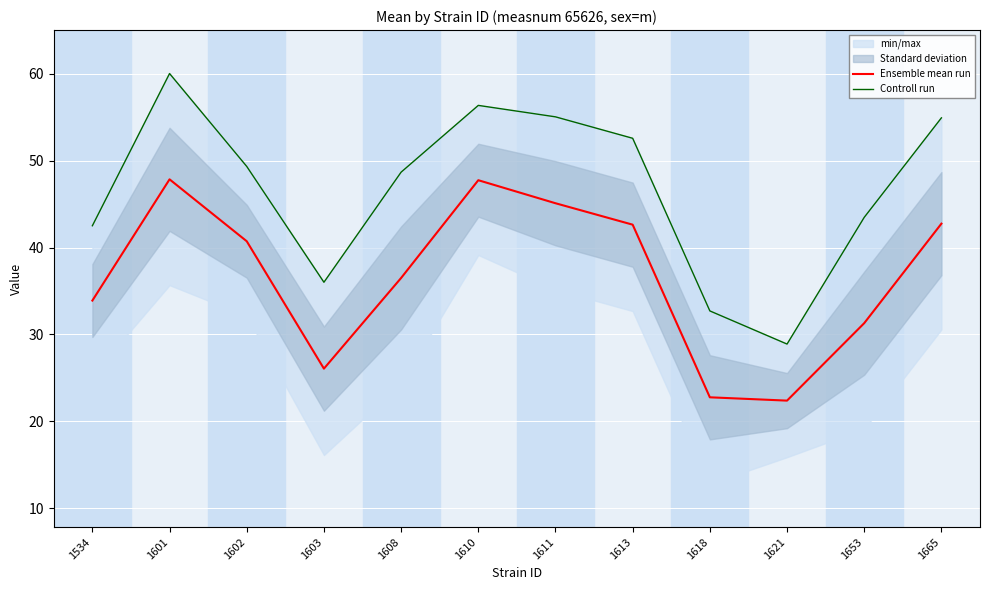

True or false: Ensemble mean run and Controll run cross at least once.

False